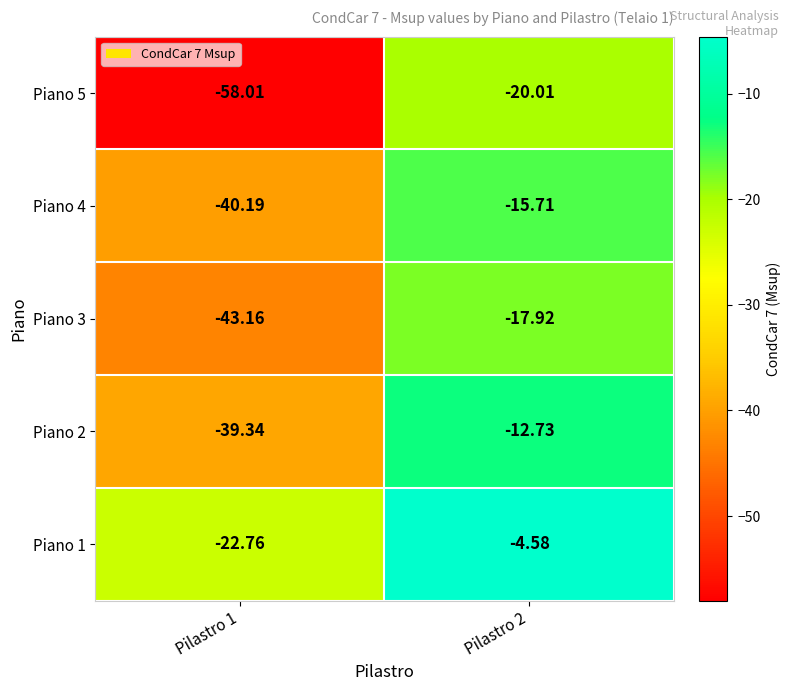

At which category is the sum across all series the highest?

Pilastro 2